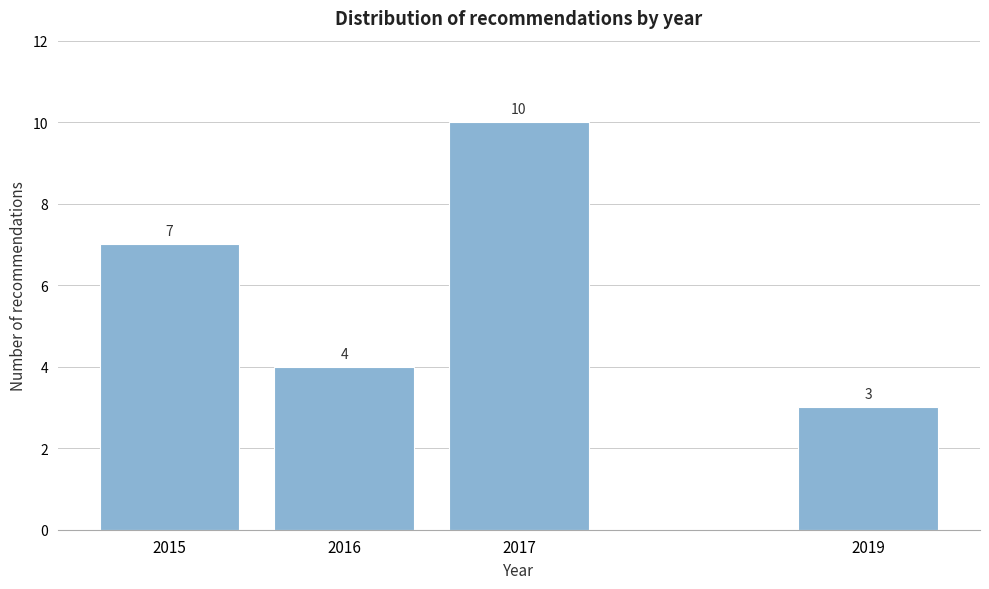

Reading left to right, what are all the values shown in this chart?

7	4	10	3